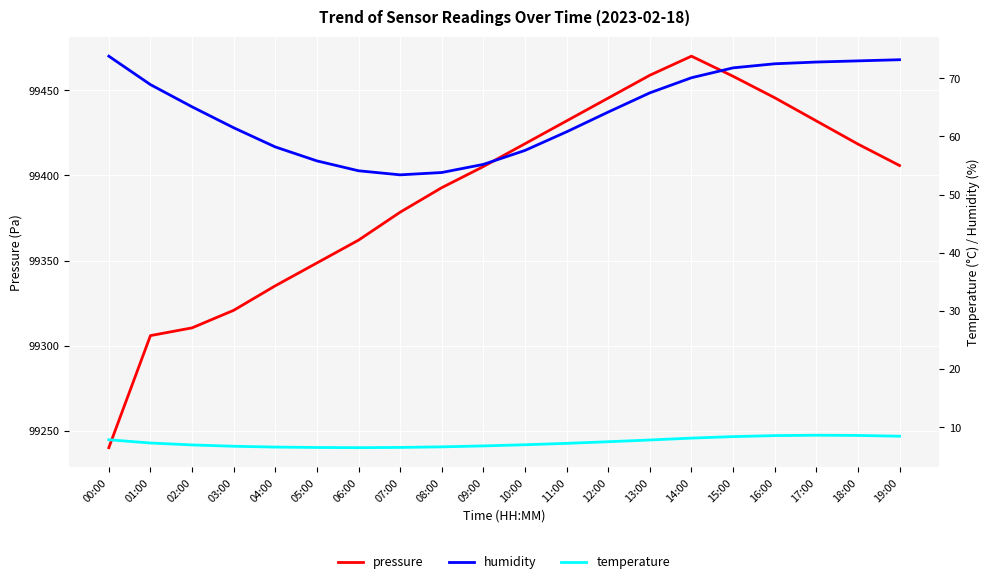

List the series in order of their peak value, lowest first.

temperature, humidity, pressure